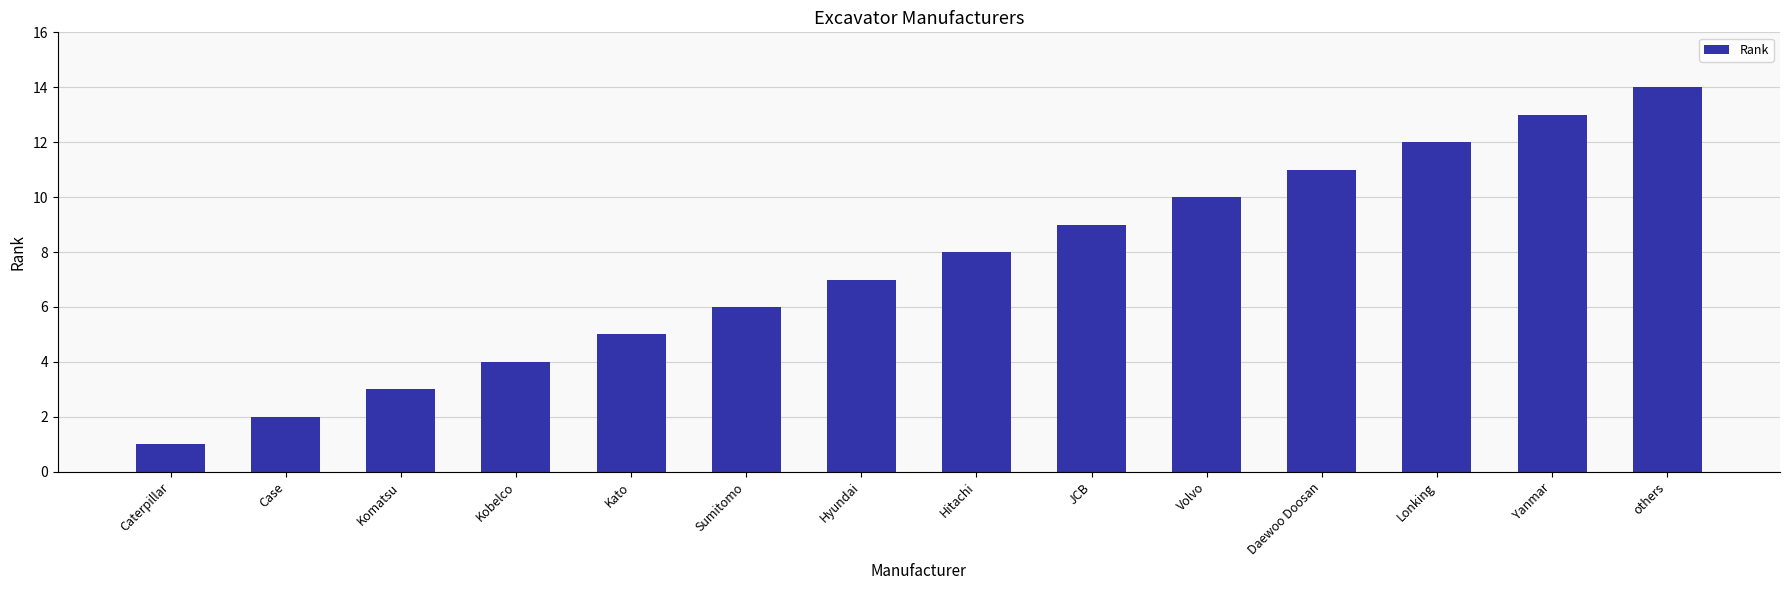

Reading left to right, what are all the values shown in this chart?

Caterpillar=1	Case=2	Komatsu=3	Kobelco=4	Kato=5	Sumitomo=6	Hyundai=7	Hitachi=8	JCB=9	Volvo=10	Daewoo Doosan=11	Lonking=12	Yanmar=13	others=14